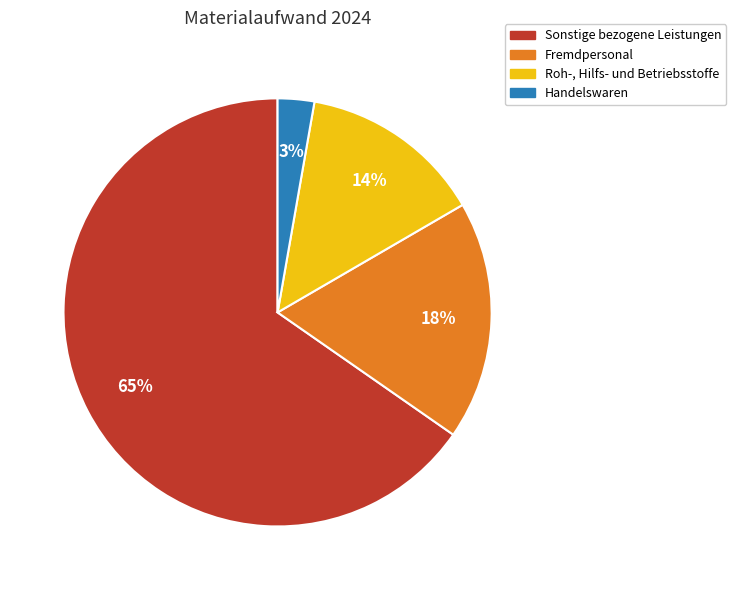

Is there a majority slice in this chart?

Yes